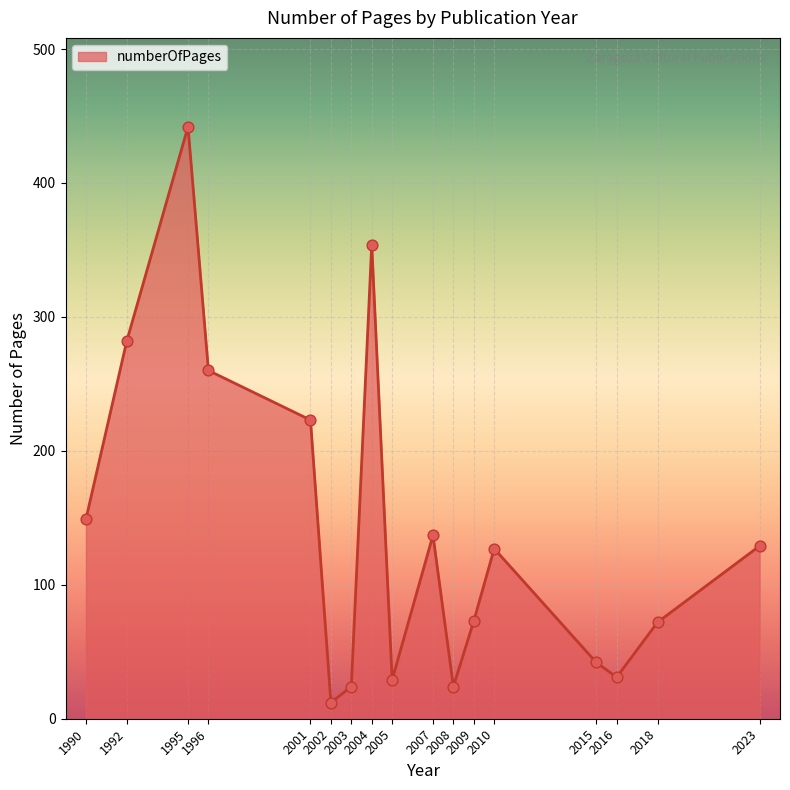

What is the change in value from 2001 to 2002?

-211